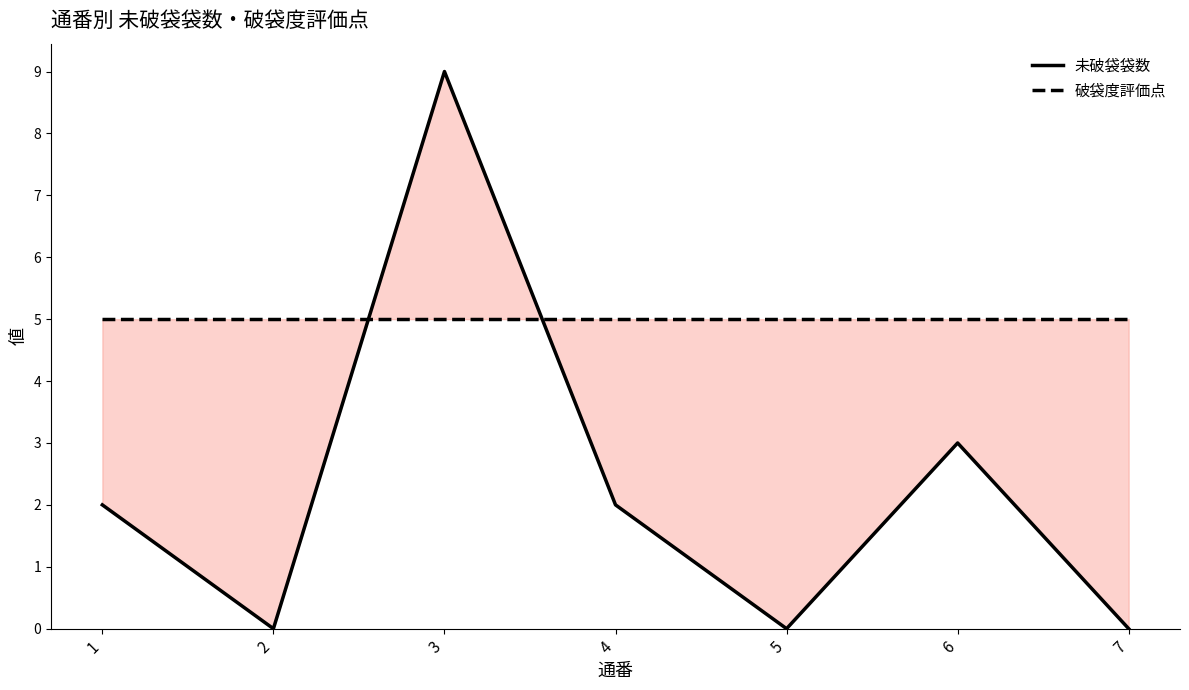

Between which two adjacent categories do 未破袋袋数 and 破袋度評価点 first intersect?

2 and 3